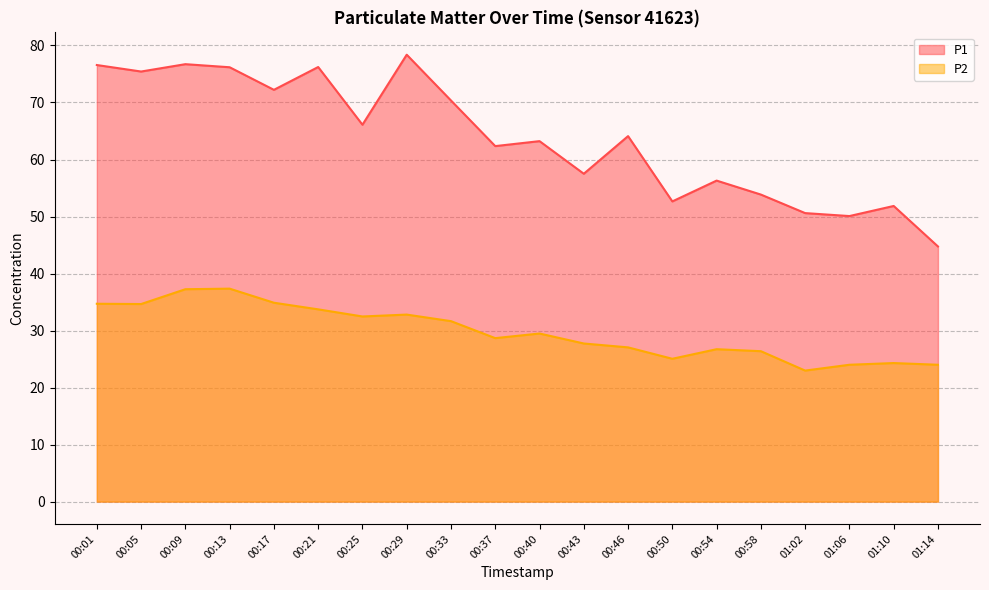

Between 00:54 and 01:10, which series saw the biggest shift?

P1